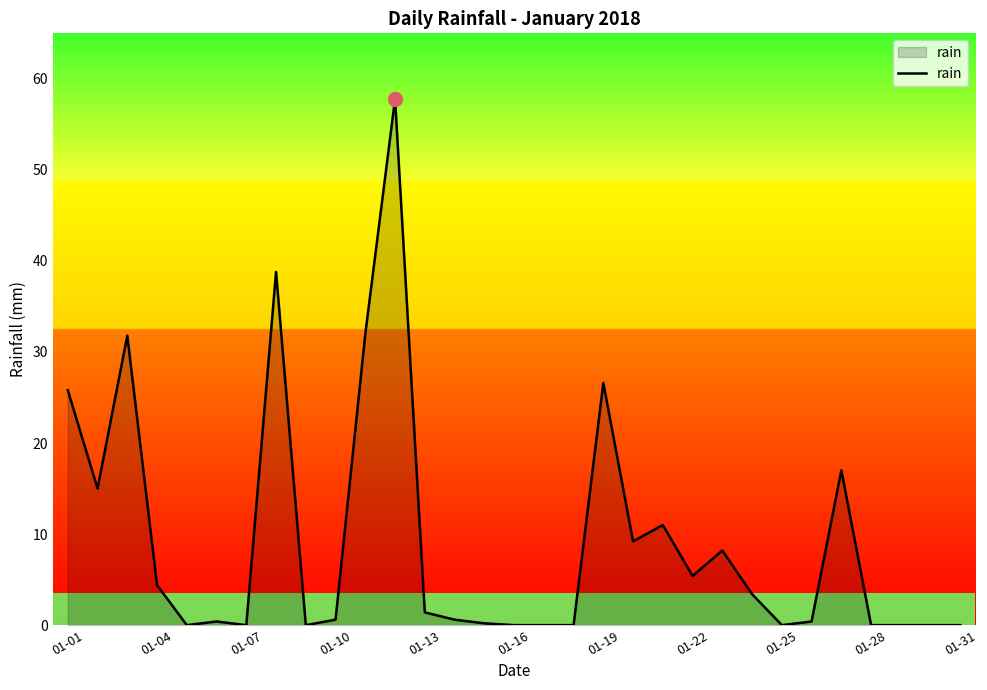

What is the average value?

9.4